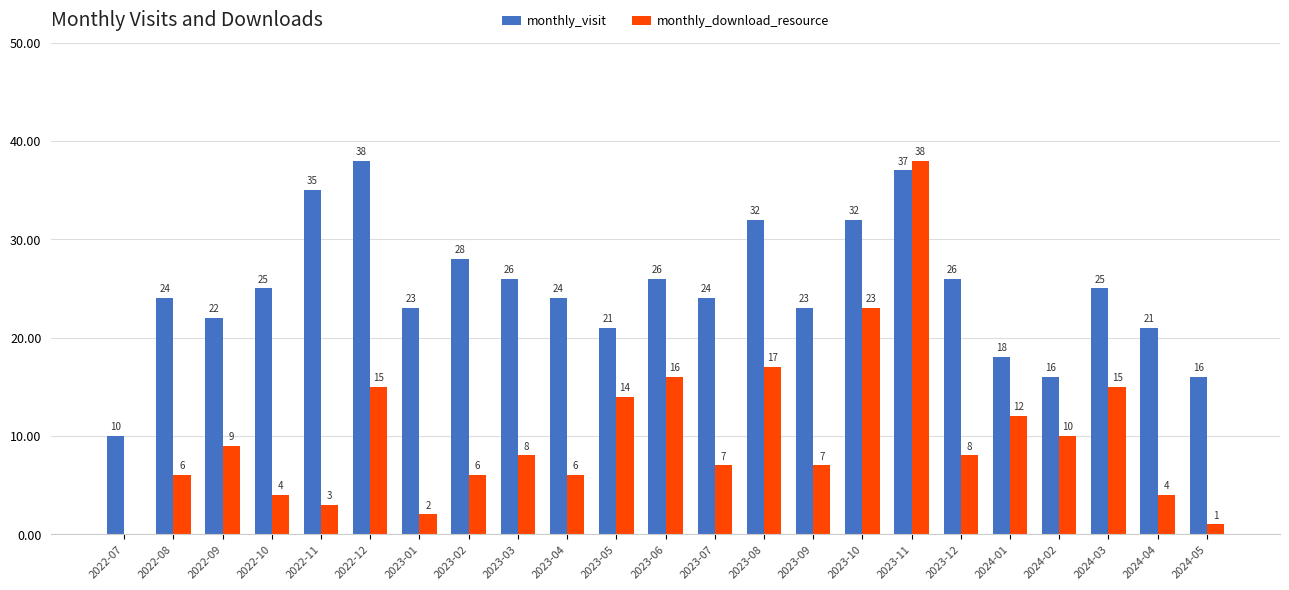

Reading left to right, extract all data points from this chart.

monthly_visit: 10	24	22	25	35	38	23	28	26	24	21	26	24	32	23	32	37	26	18	16	25	21	16
monthly_download_resource: 0	6	9	4	3	15	2	6	8	6	14	16	7	17	7	23	38	8	12	10	15	4	1